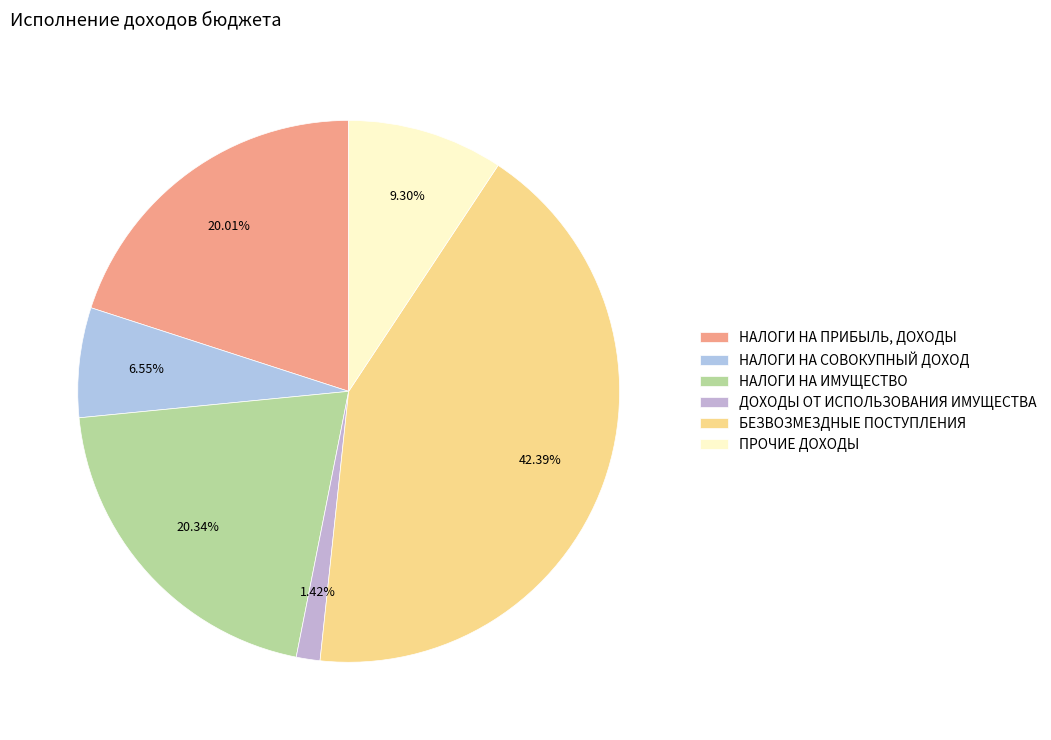

What percentage do ДОХОДЫ ОТ ИСПОЛЬЗОВАНИЯ ИМУЩЕСТВА and БЕЗВОЗМЕЗДНЫЕ ПОСТУПЛЕНИЯ together represent?

43.8%